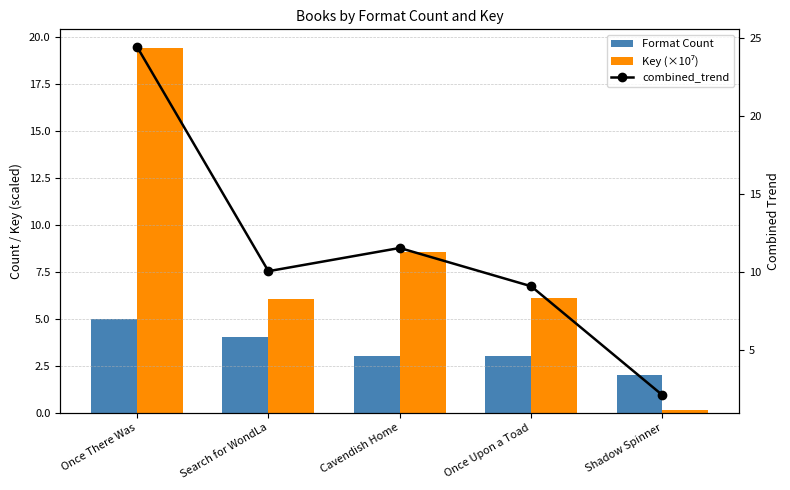

What is the sum of the Format Count values at Once Upon a Toad and Cavendish Home?

6.0